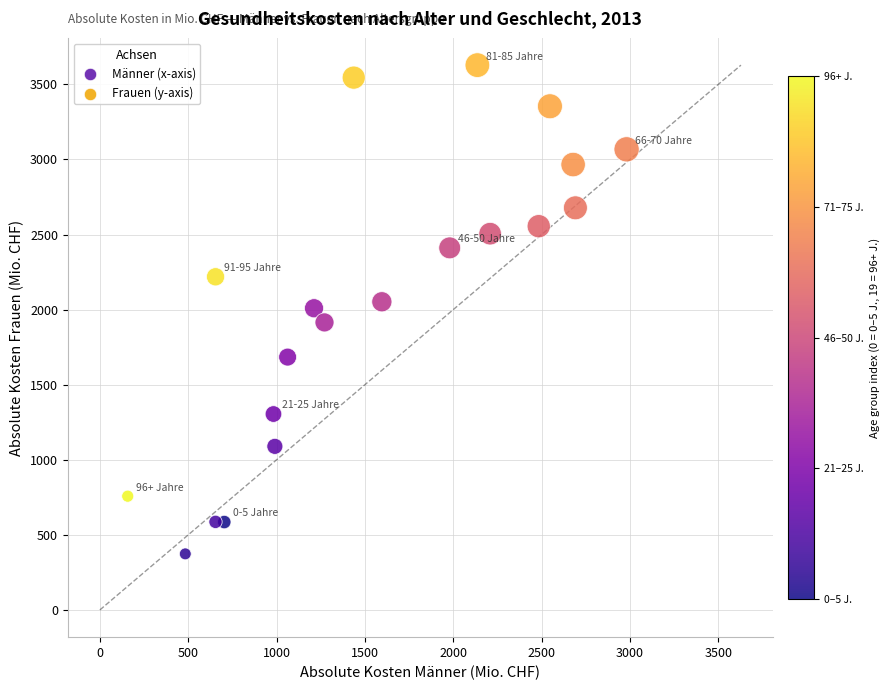

What is the range of Y values (max minus min)?

3255.0